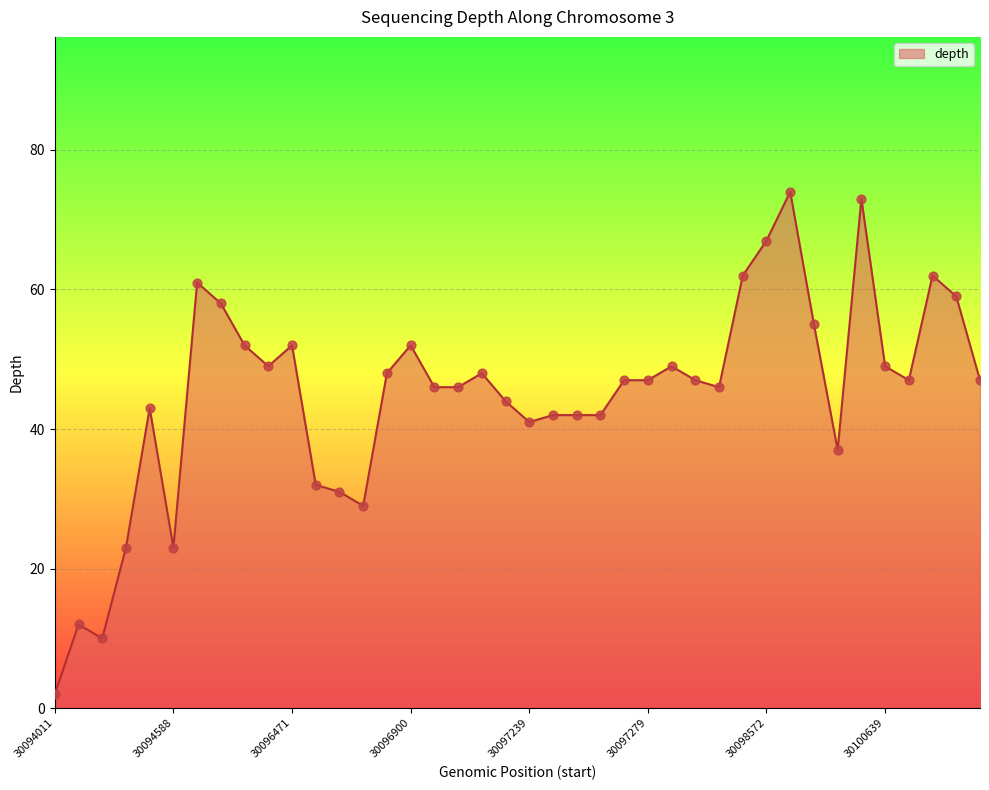

What is the greatest value displayed?

74